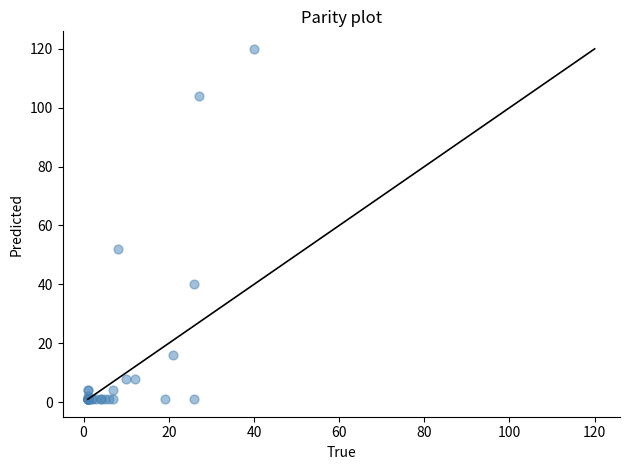

What Y value in the scatter plot is closest to 60?

52